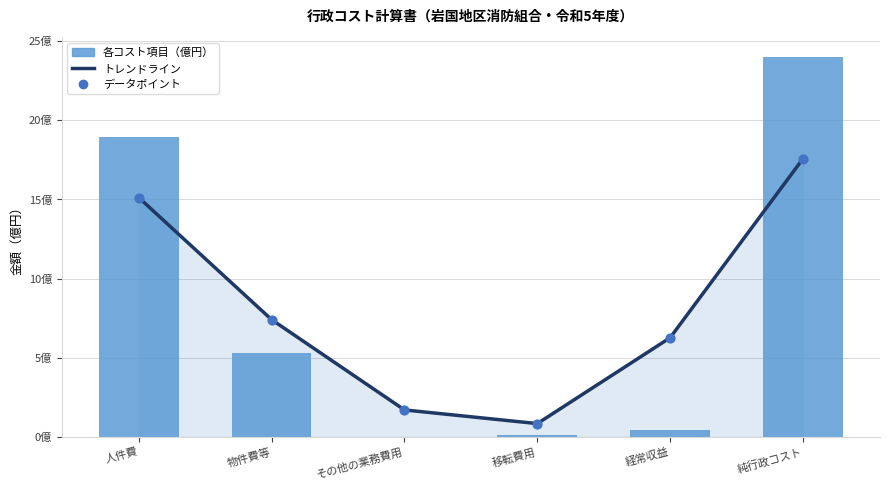

At how many categories does at least one series exceed 15?

2